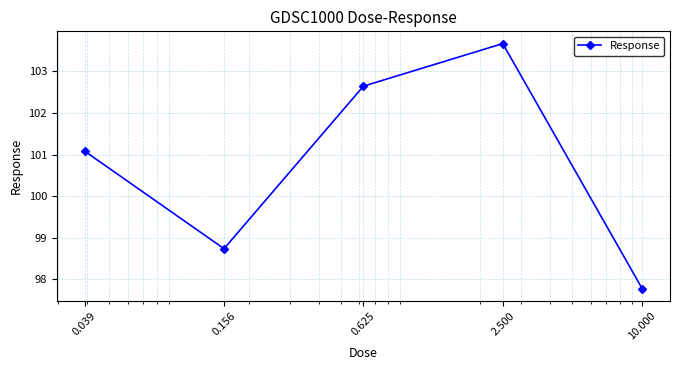

How many interior local valleys (lower than both neighbors) does the data have?

1